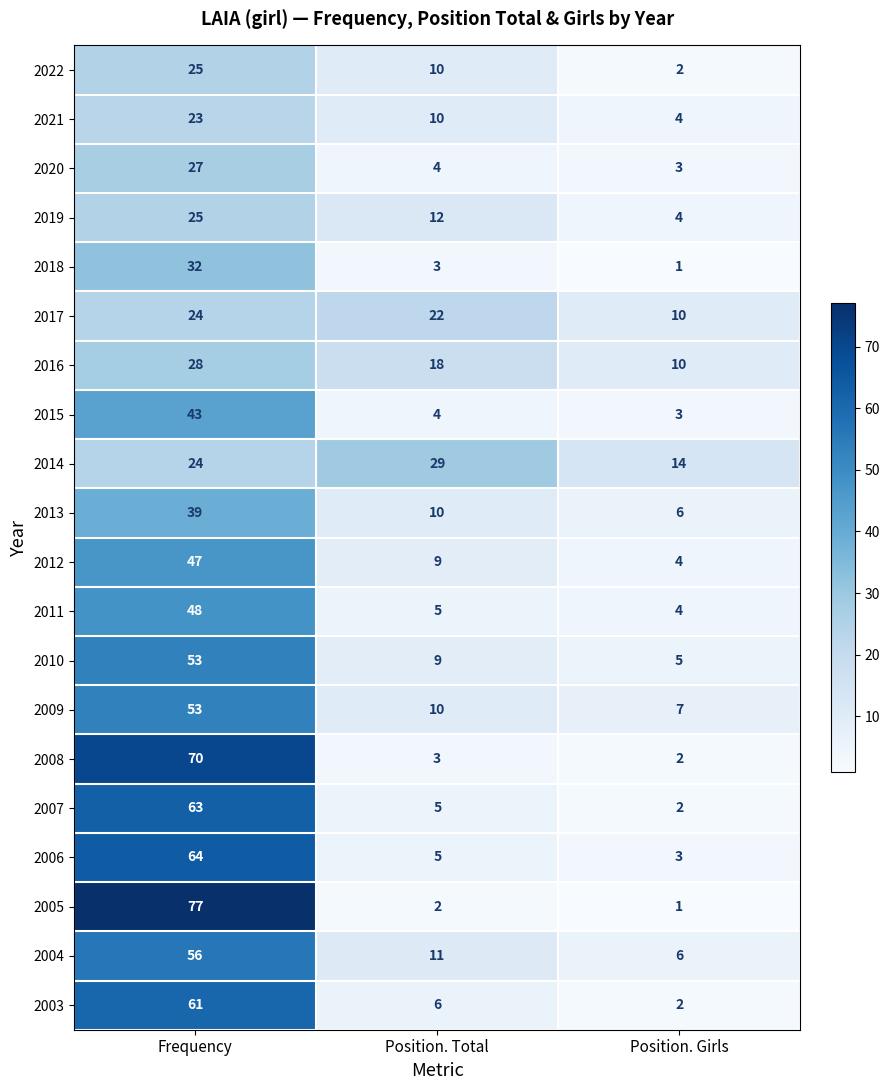

Which series changed the most between Frequency and Position. Girls?

2005